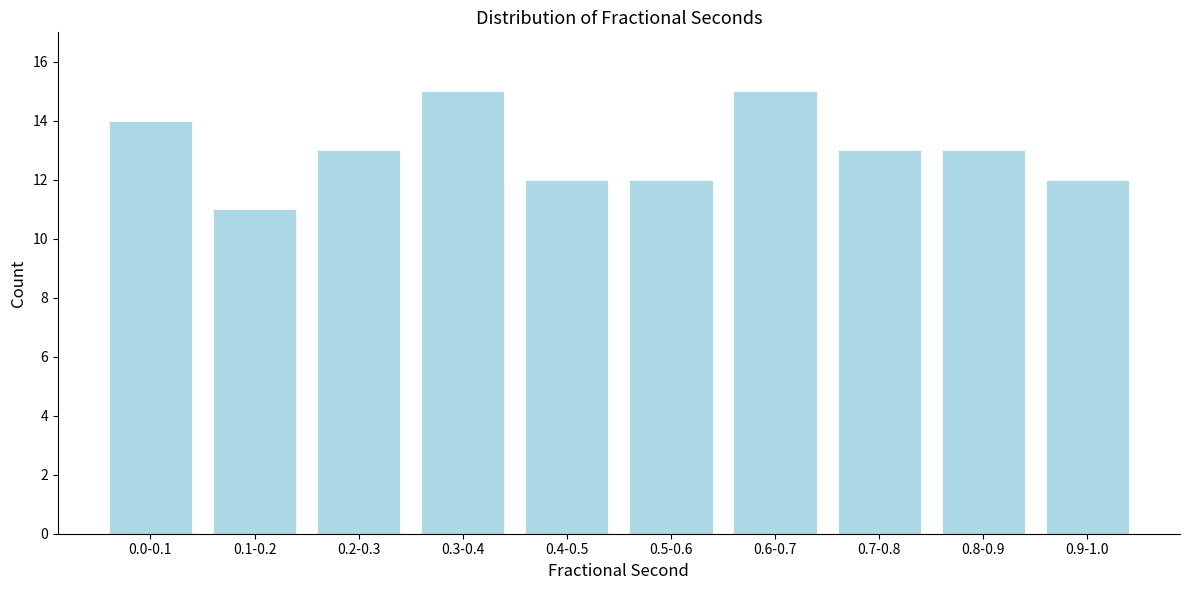

Reading right to left, transcribe all the data shown in this chart.

12	13	13	15	12	12	15	13	11	14